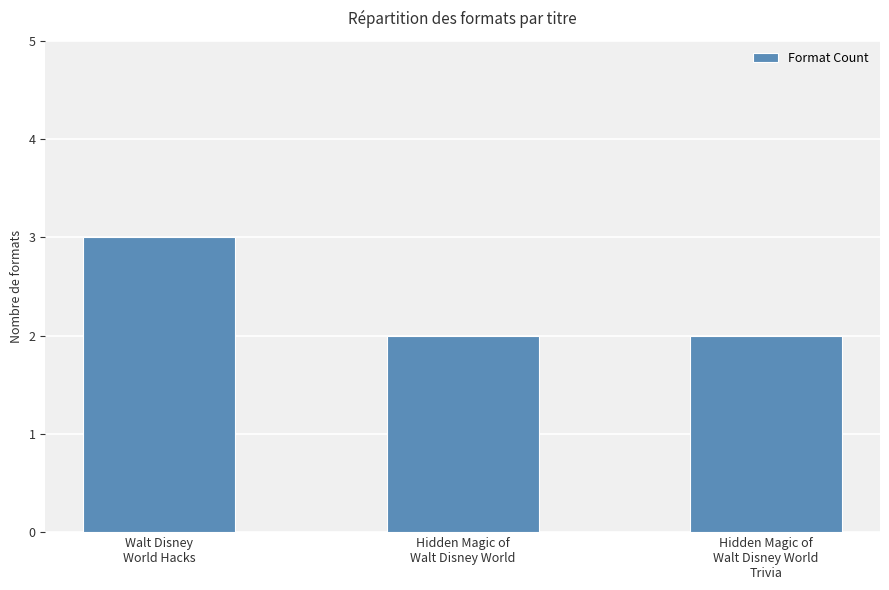

How many values are between 2 and 3?

3